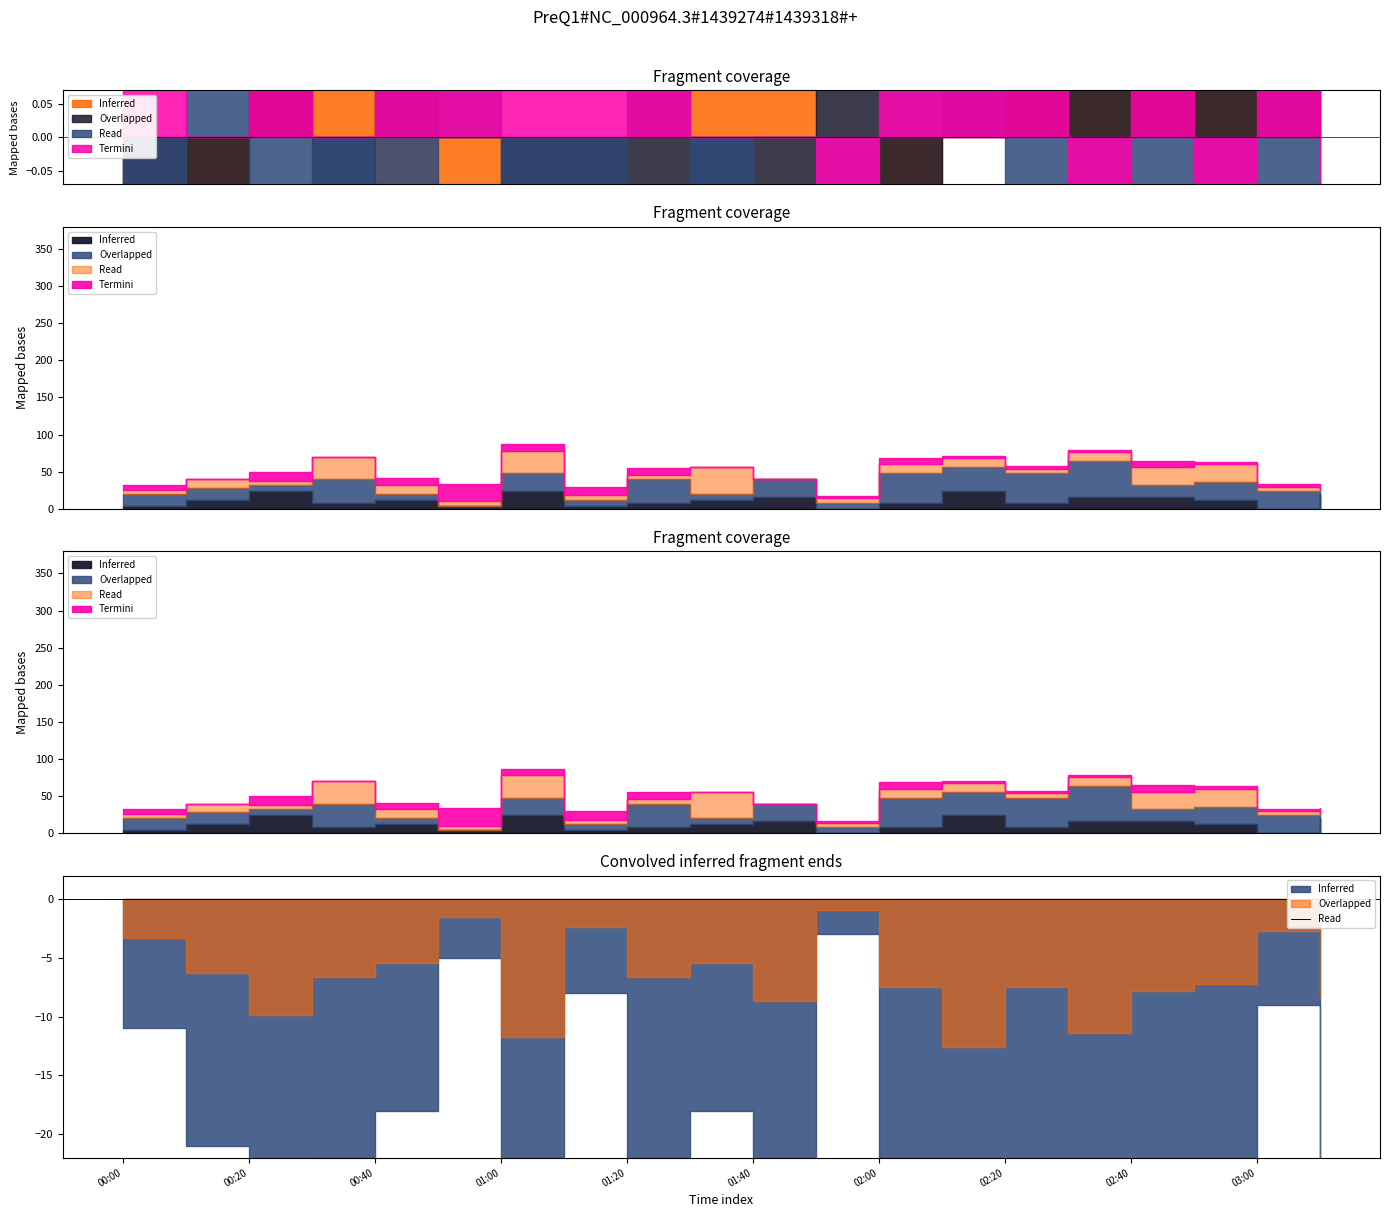

True or false: Inferred and Read intersect in this chart.

False